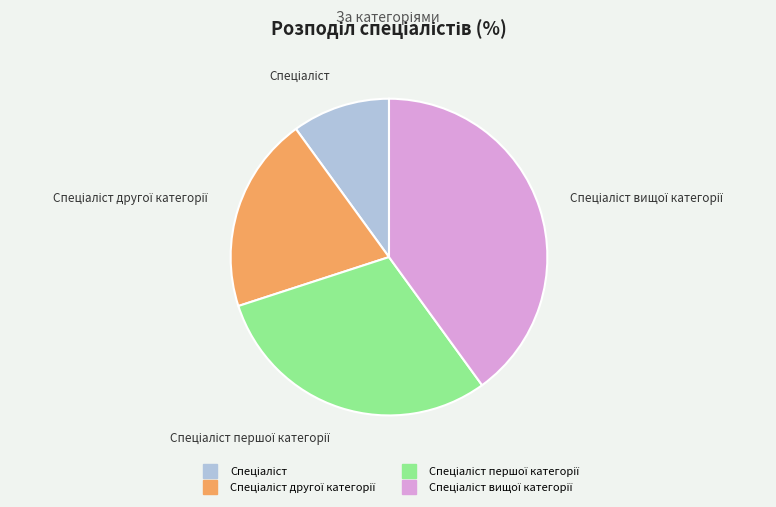

Is there a majority slice in this chart?

No